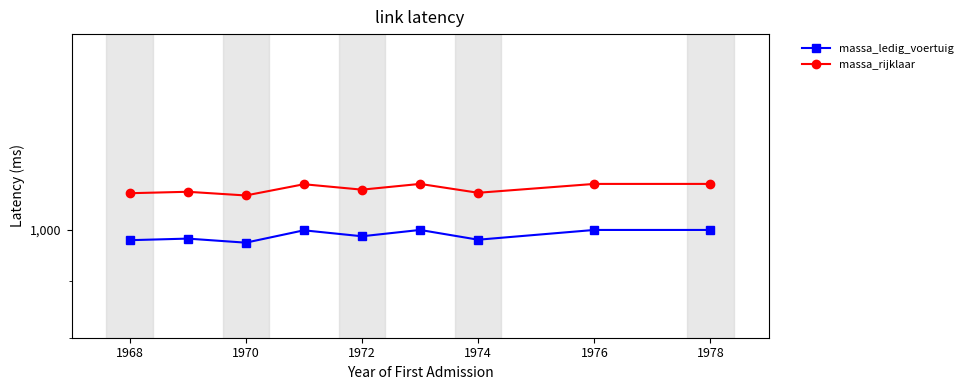

What is the difference between the maximum and second lowest values in the massa_ledig_voertuig series?

21.0